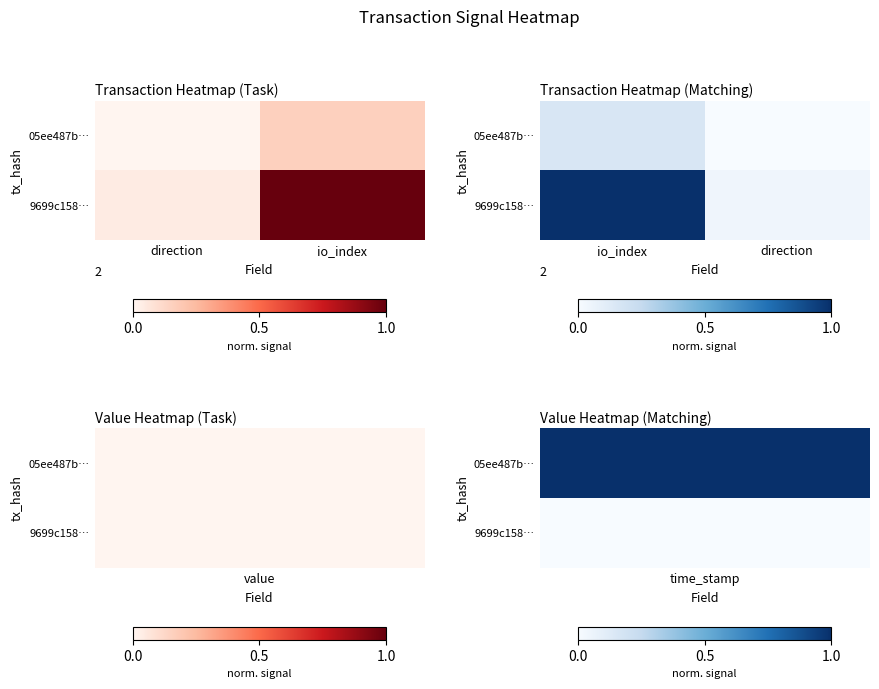

What is the sum of the 05ee487b… values at io_index and direction?

0.2